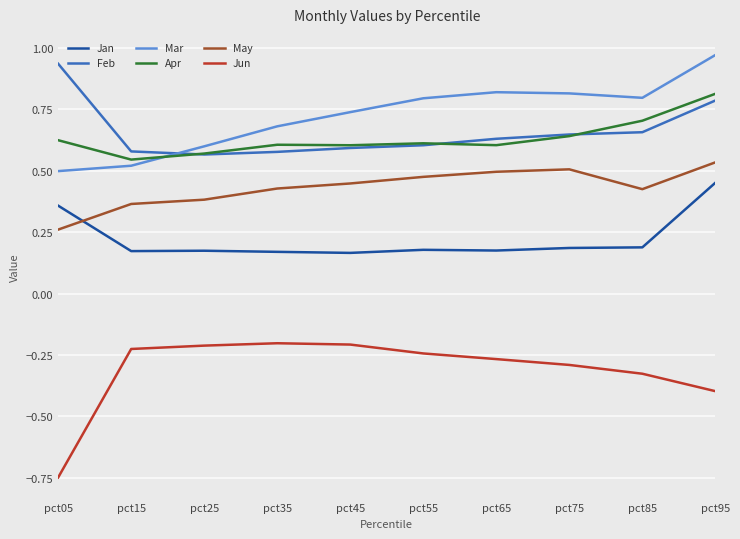

Between pct15 and pct45, which series saw the biggest shift?

Mar